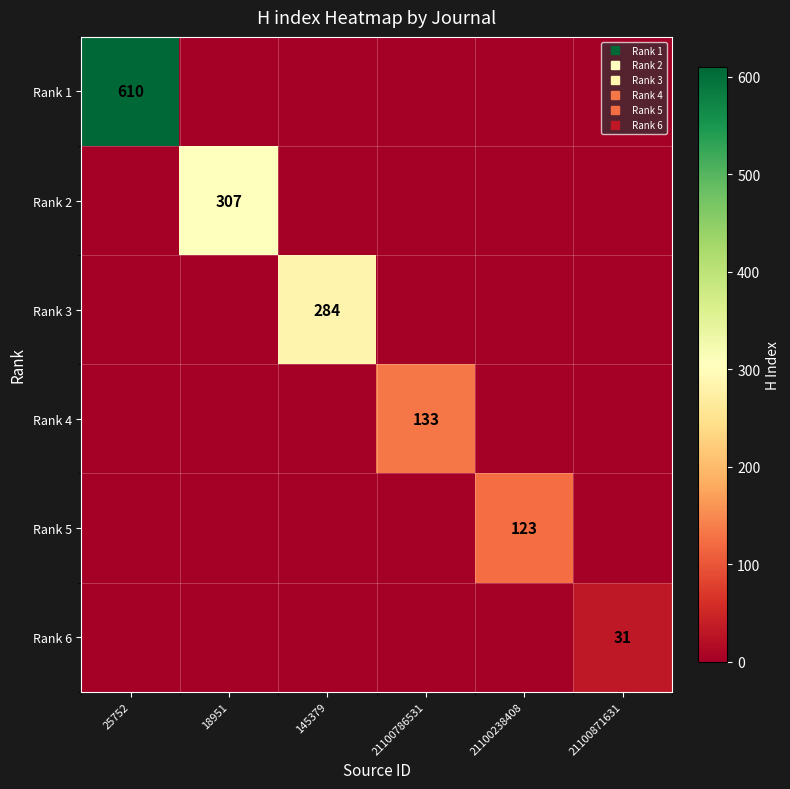

Rank the series at 18951 from highest to lowest value.

Rank 2, Rank 1, Rank 3, Rank 4, Rank 5, Rank 6